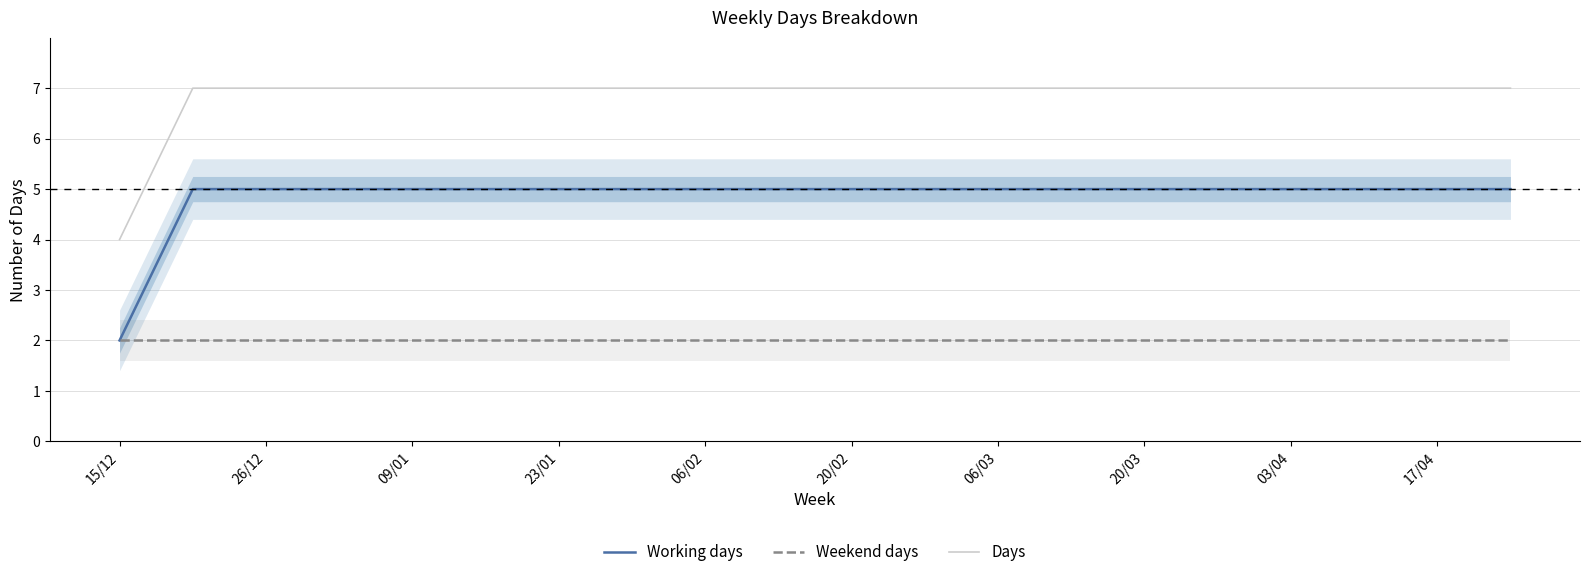

Rank the series by their average value, from highest to lowest.

Days, Working days, Weekend days